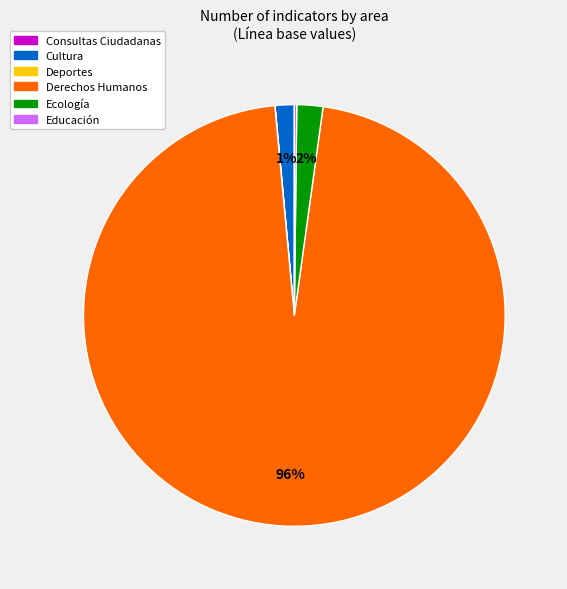

Is there a majority slice in this chart?

Yes